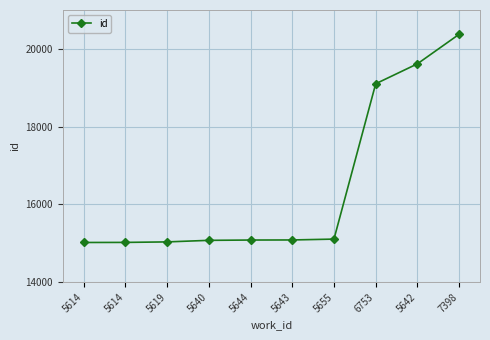

At which label is the value closest to 17698?

6753